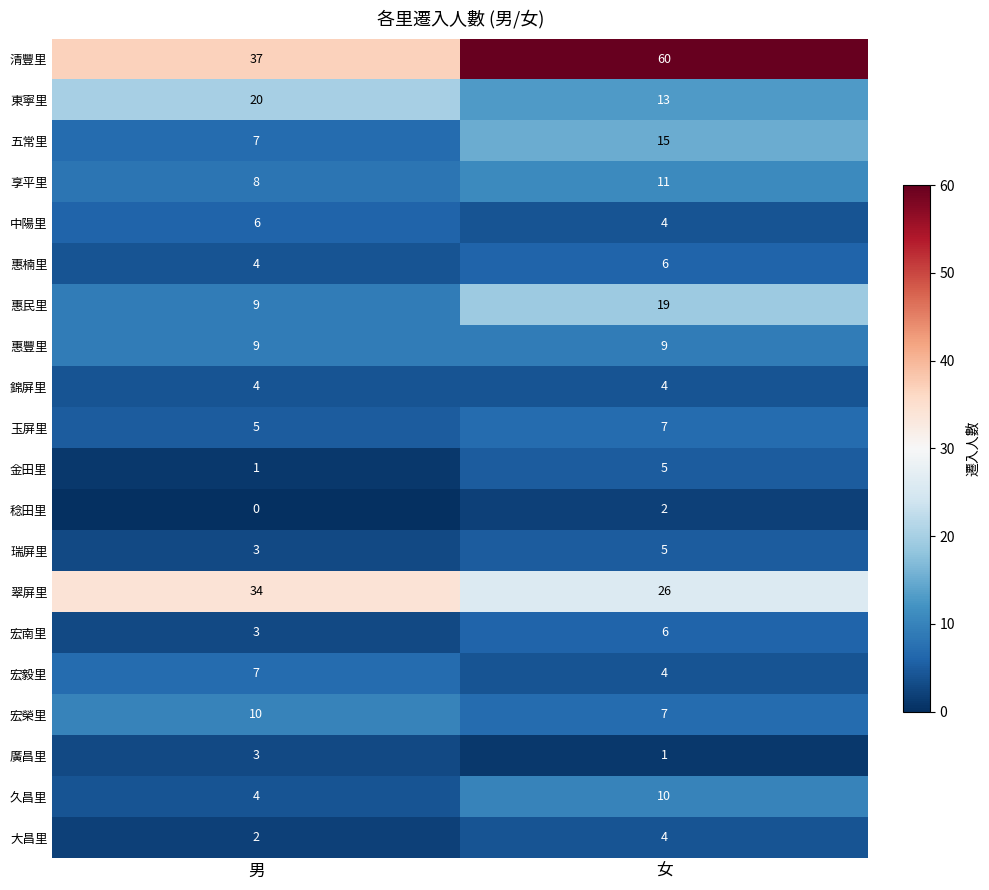

At which label is 享平里 closest to 9?

男